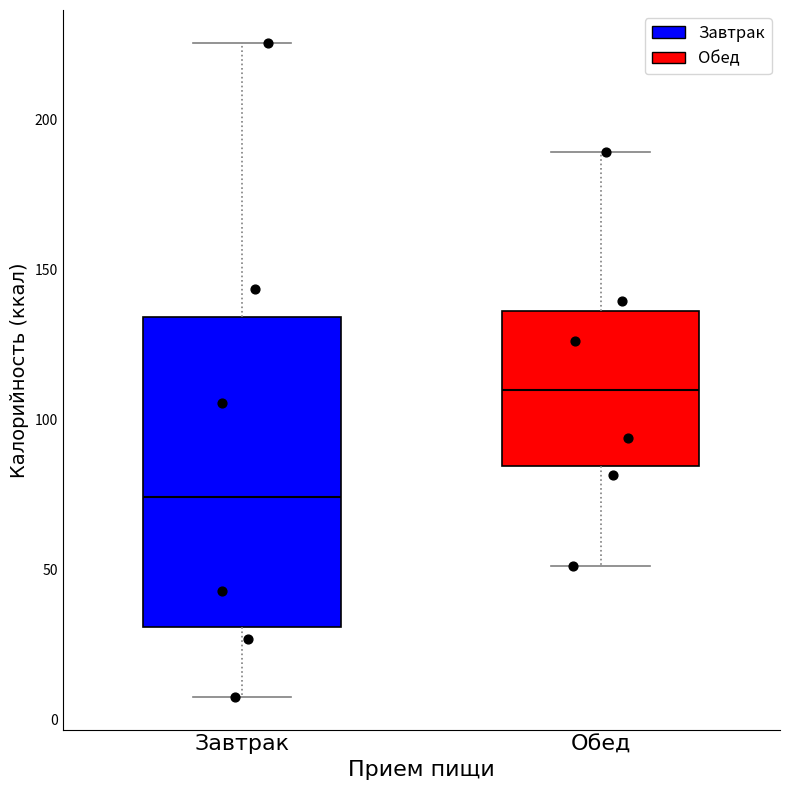

Reading left to right, read every box against the y-axis: the position of its median line, the range the box covers, and the ends of its whiskers. The values are not printed on the chart, so give them approximately, as read against the axis.

Завтрак: median 75, box 30 to 135, whiskers 5 to 225
Обед: median 110, box 85 to 135, whiskers 50 to 190